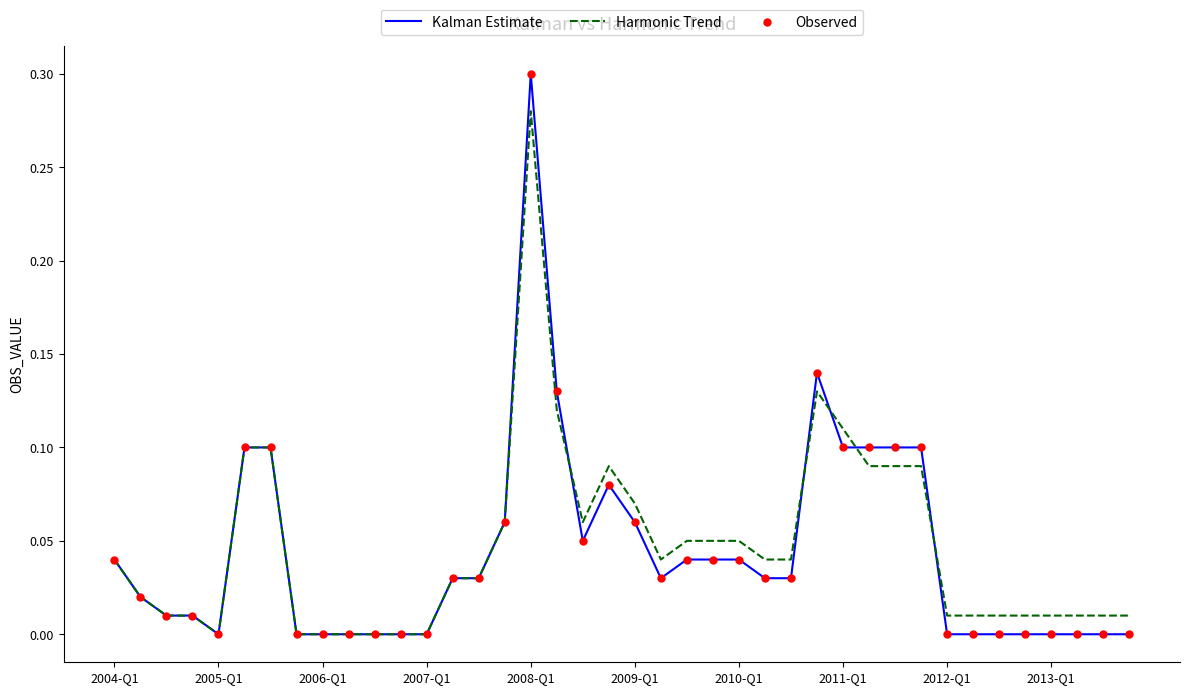

Which series has the largest range (max minus min)?

Kalman Estimate